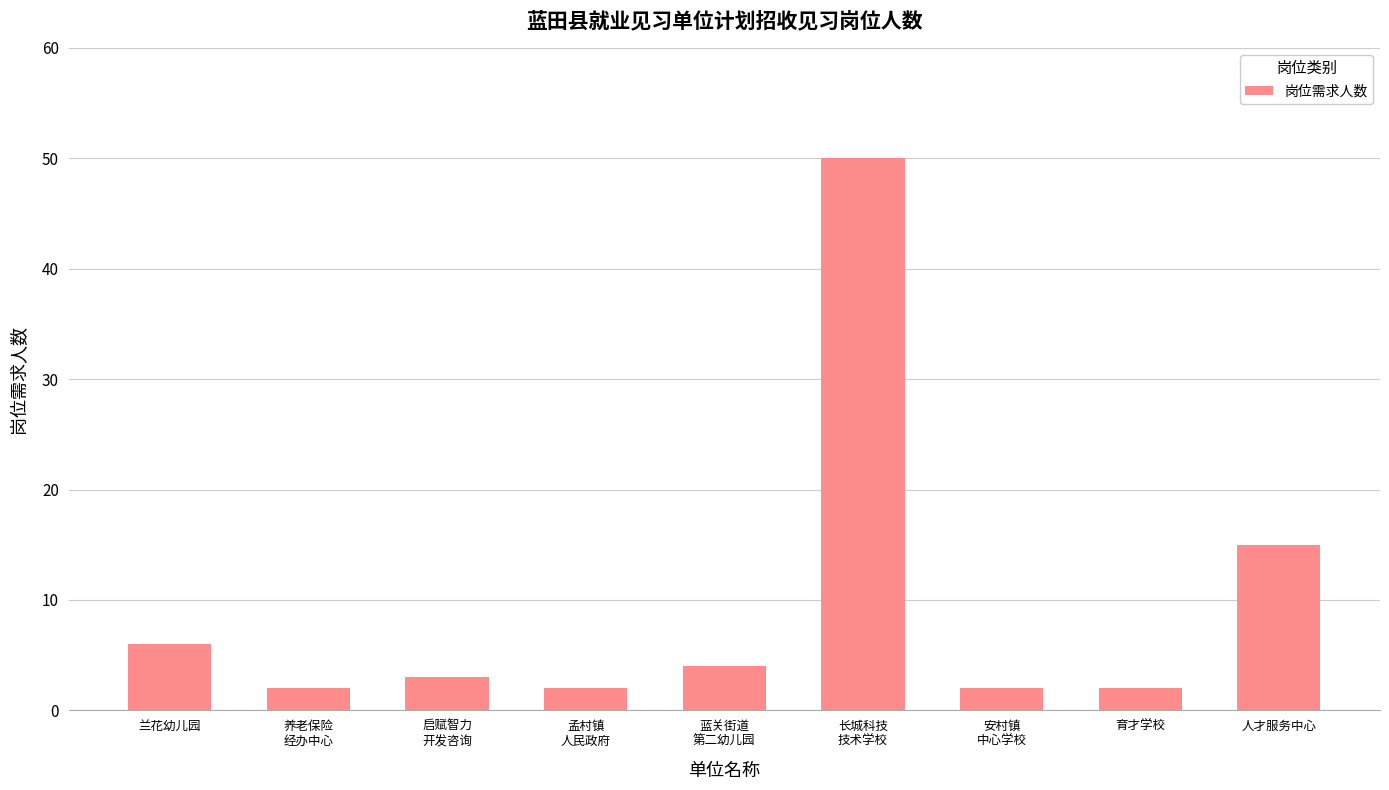

What is the label of the 2nd bar from the right?

育才学校